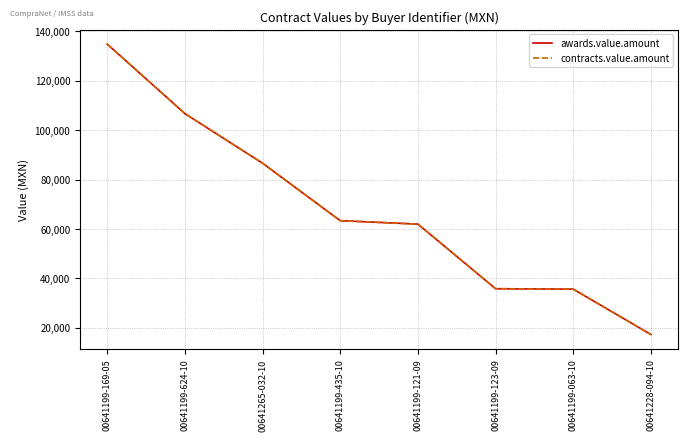

True or false: contracts.value.amount and awards.value.amount cross at least once.

False